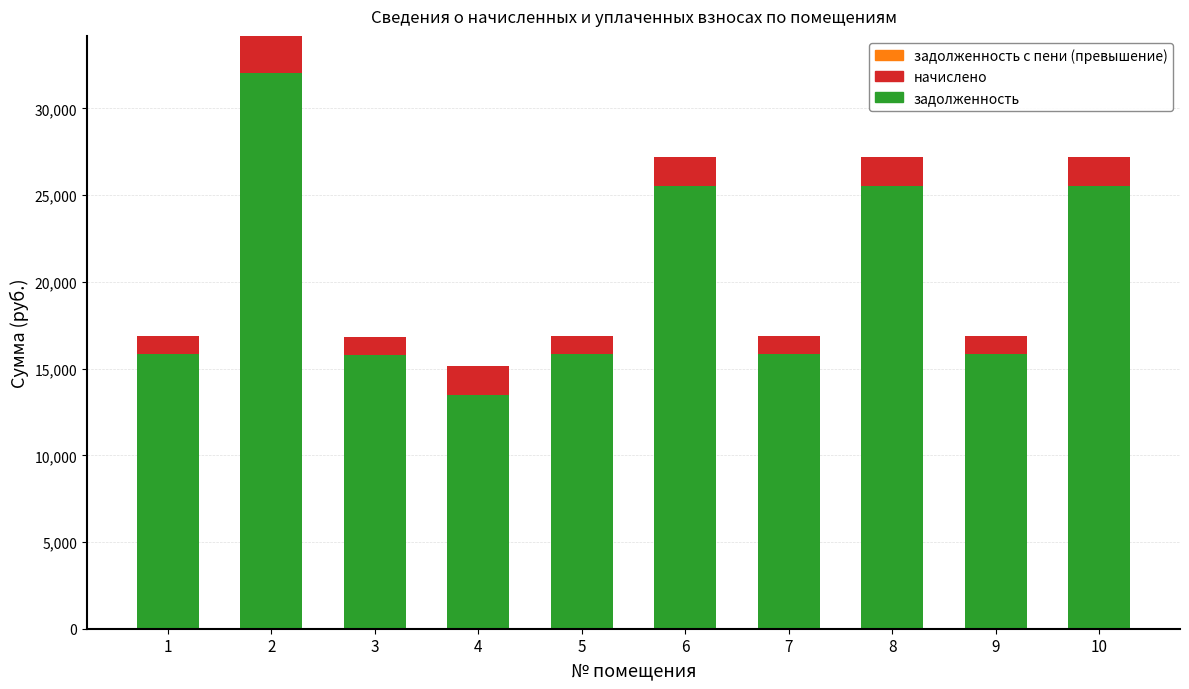

How many distinct data groups are displayed?

3